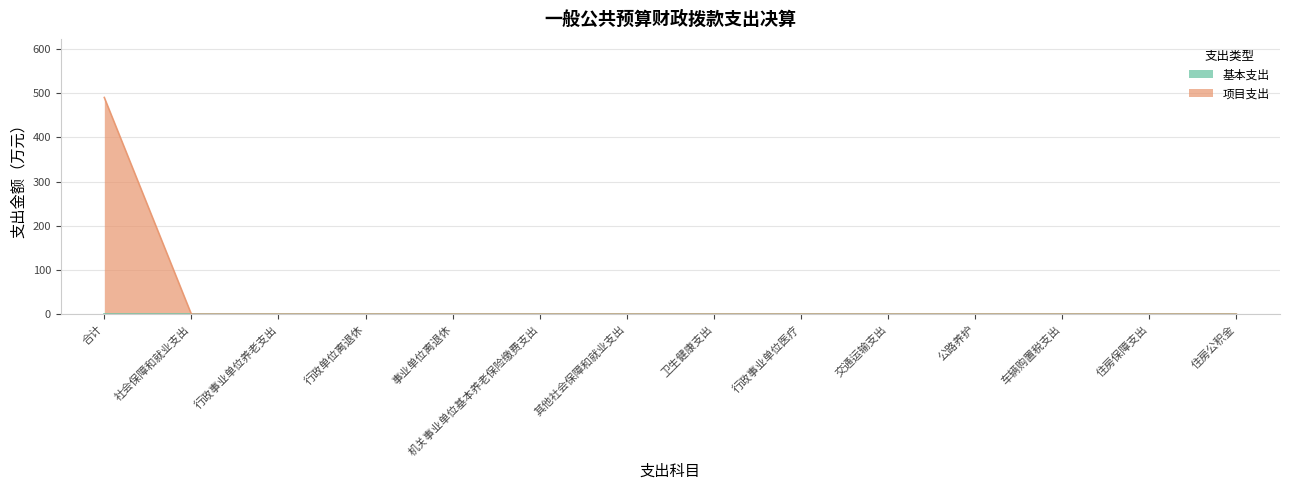

Count the number of categories in the chart.

14